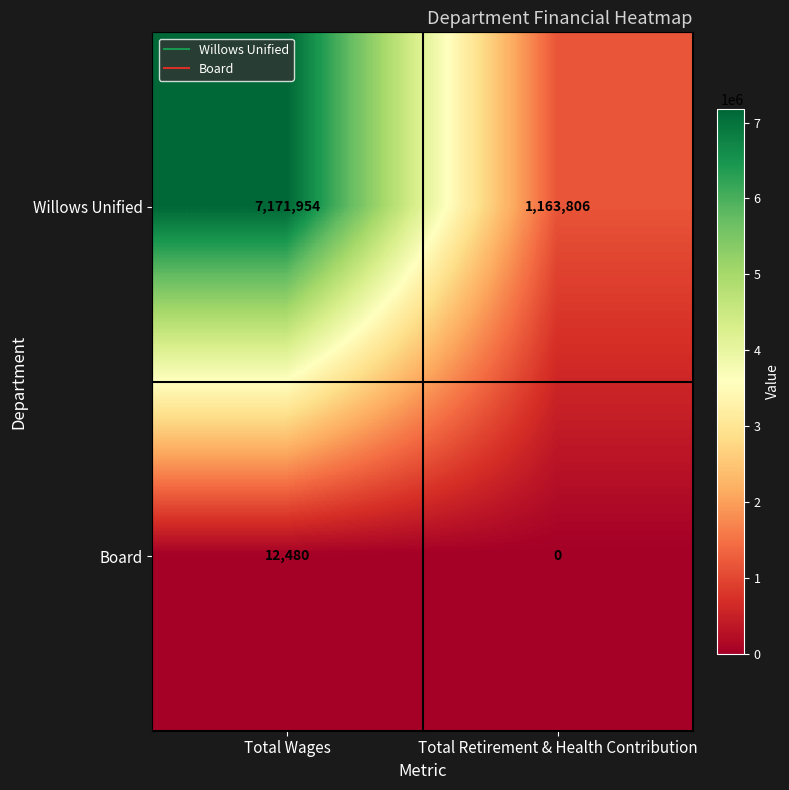

The Willows Unified series shows 724131 at Total Retirement & Health Contribution. True or false?

False